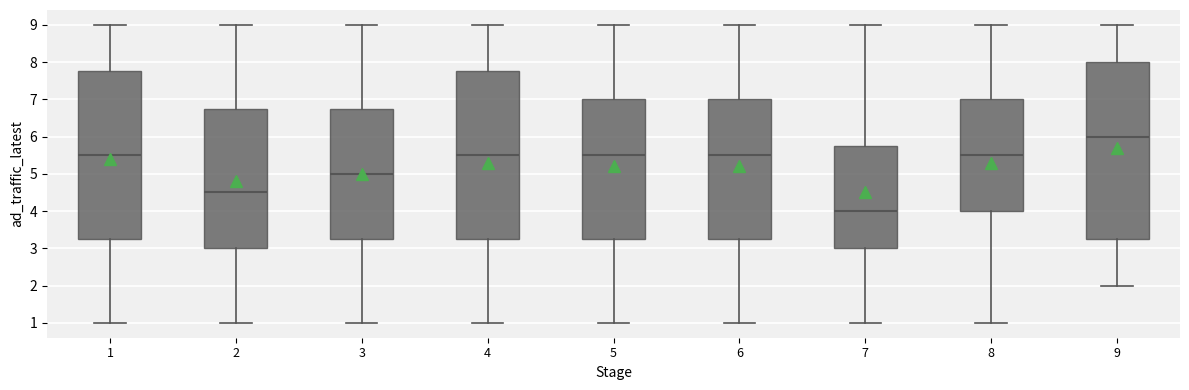

Reading left to right, transcribe this box plot: for each box, give where its median line is, the range the box spans, and where its two whiskers end, as read against the y-axis. The values are not printed on the chart, so give them approximately, as read against the axis.

1: median 5.5, box 3.3 to 7.8, whiskers 1.0 to 9.0
2: median 4.5, box 3.0 to 6.8, whiskers 1.0 to 9.0
3: median 5.0, box 3.3 to 6.8, whiskers 1.0 to 9.0
4: median 5.5, box 3.3 to 7.8, whiskers 1.0 to 9.0
5: median 5.5, box 3.3 to 7.0, whiskers 1.0 to 9.0
6: median 5.5, box 3.3 to 7.0, whiskers 1.0 to 9.0
7: median 4.0, box 3.0 to 5.8, whiskers 1.0 to 9.0
8: median 5.5, box 4.0 to 7.0, whiskers 1.0 to 9.0
9: median 6.0, box 3.3 to 8.0, whiskers 2.0 to 9.0